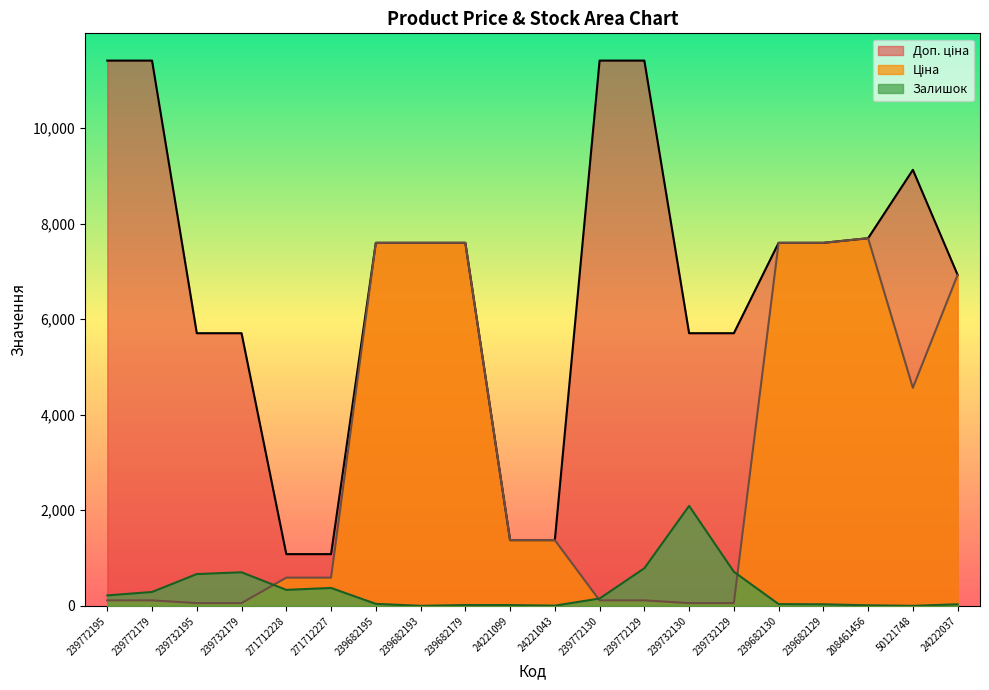

Reading right to left, transcribe all the data shown in this chart.

Ціна: 24222037=6925.7	50121748=4561.9	208461456=7693.1	239682129=7596.5	239682130=7596.5	239732129=57.0	239732130=57.0	239772129=114.1	239772130=114.1	24221043=1375.4	24221099=1375.4	239682179=7596.5	239682193=7596.5	239682195=7596.5	271712227=589.9	271712228=589.9	239732179=57.0	239732195=57.0	239772179=114.1	239772195=114.1
Доп. ціна: 24222037=6925.7	50121748=9123.7	208461456=7693.1	239682129=7596.5	239682130=7596.5	239732129=5705.0	239732130=5705.0	239772129=11410.0	239772130=11410.0	24221043=1375.0	24221099=1375.0	239682179=7596.5	239682193=7596.5	239682195=7596.5	271712227=1081.7	271712228=1081.7	239732179=5705.0	239732195=5705.0	239772179=11410.0	239772195=11410.0
Залишок: 24222037=32.0	50121748=0.0	208461456=11.0	239682129=32.0	239682130=36.0	239732129=713.0	239732130=2092.0	239772129=786.0	239772130=153.0	24221043=4.0	24221099=16.0	239682179=17.0	239682193=0.0	239682195=41.0	271712227=374.0	271712228=334.0	239732179=702.0	239732195=665.0	239772179=290.0	239772195=218.0